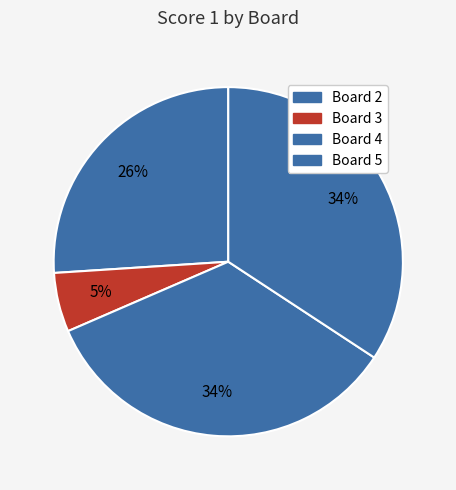

Count the number of slices in the pie.

4